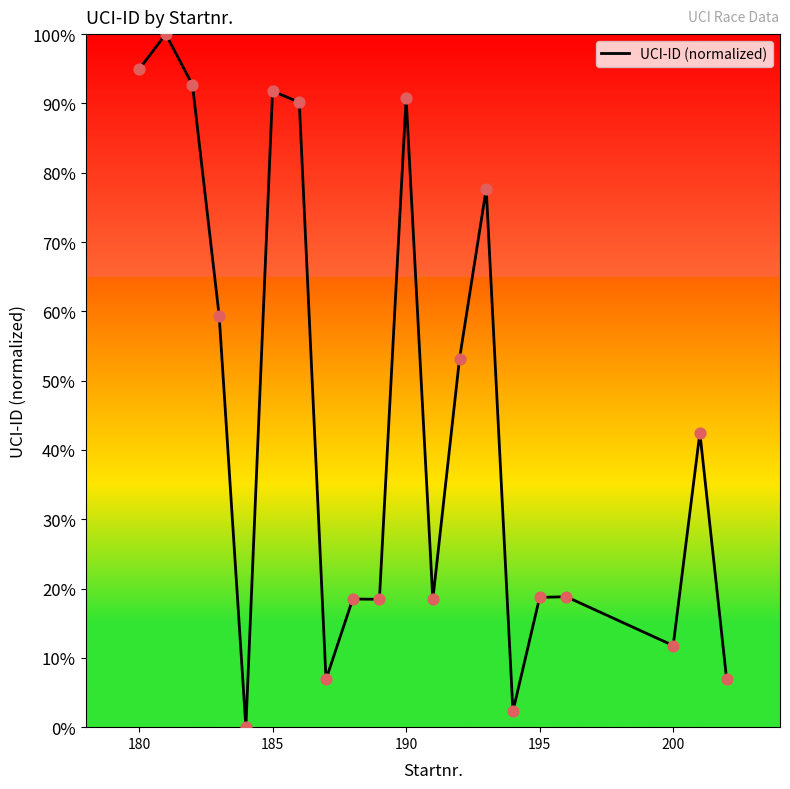

What is the greatest value displayed?

100.0